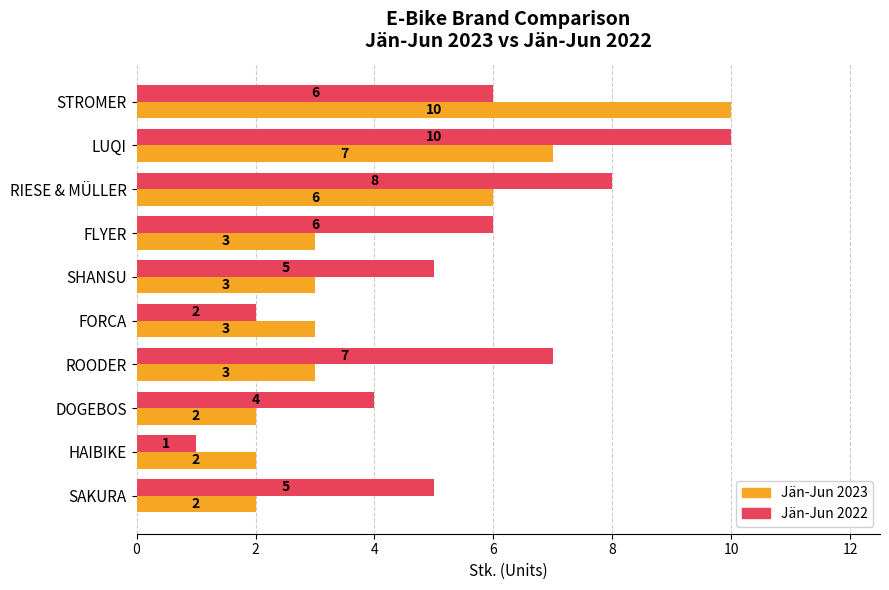

What is the sum of all Jän-Jun 2022 values?

54